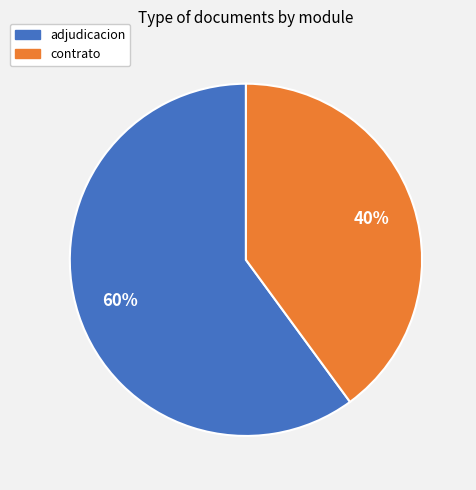

Count the number of slices in the pie.

2